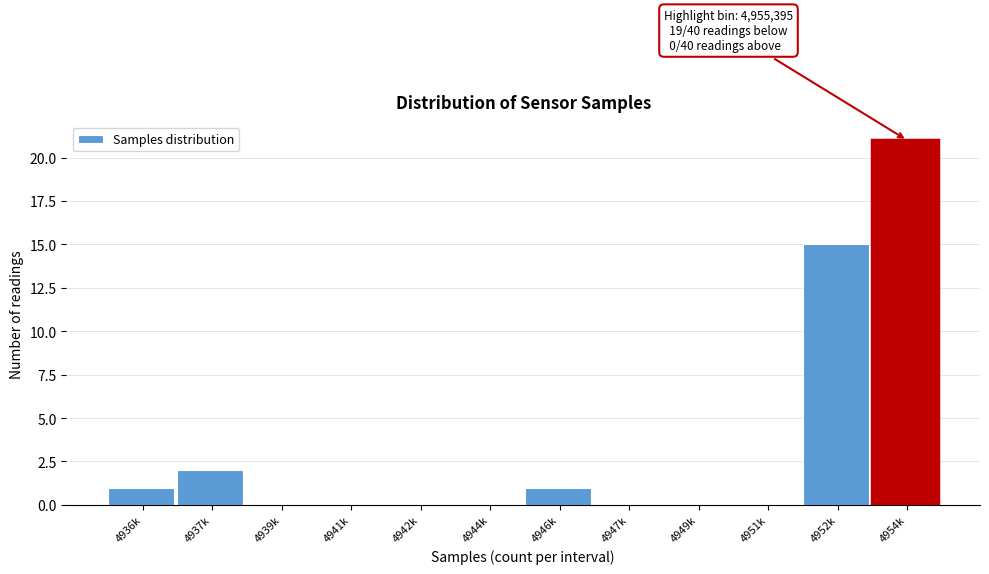

Reading left to right, what are all the values shown in this chart?

4936k=1	4937k=2	4939k=0	4941k=0	4942k=0	4944k=0	4946k=1	4947k=0	4949k=0	4951k=0	4952k=15	4954k=21